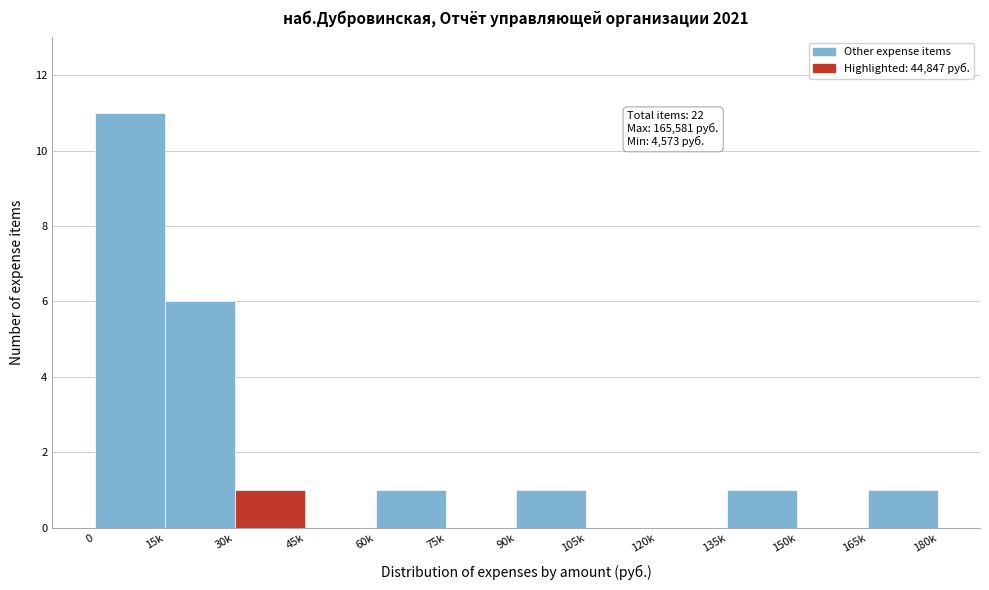

Reading left to right, transcribe all the data shown in this chart.

0=11	15k=6	30k=1	45k=0	60k=1	75k=0	90k=1	105k=0	120k=0	135k=1	150k=0	165k=1